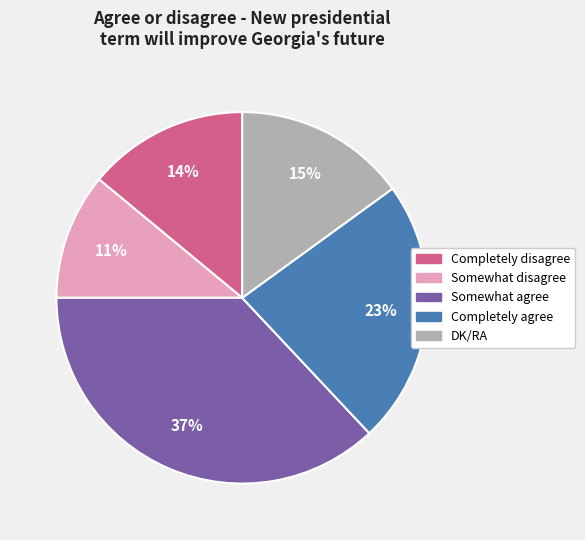

Approximately how many times larger is the value at Completely disagree compared to Somewhat disagree?

1.3